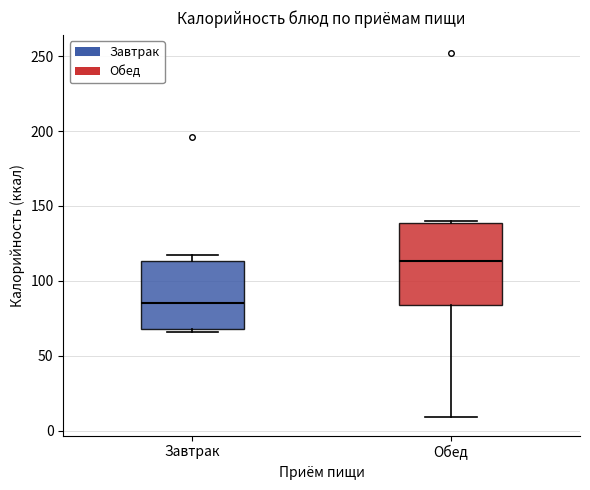

Reading left to right, transcribe this box plot: for each box, give where its median line is, the range the box spans, and where its two whiskers end, as read against the y-axis. The values are not printed on the chart, so give them approximately, as read against the axis.

Завтрак: median 85, box 70 to 115, whiskers 65 to 115 (just above the box's upper edge)
Обед: median 115, box 85 to 140, whiskers 10 to 140